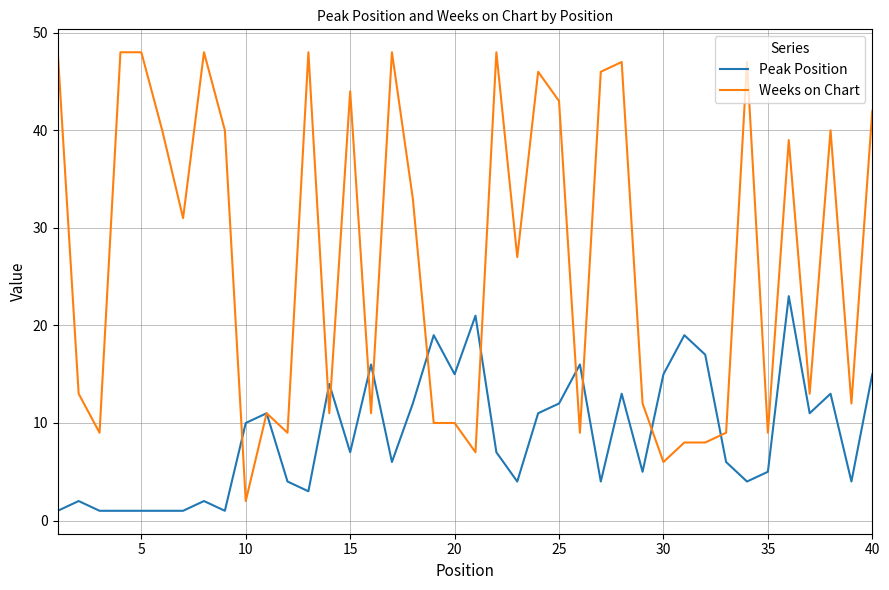

What is the greatest value displayed?

48